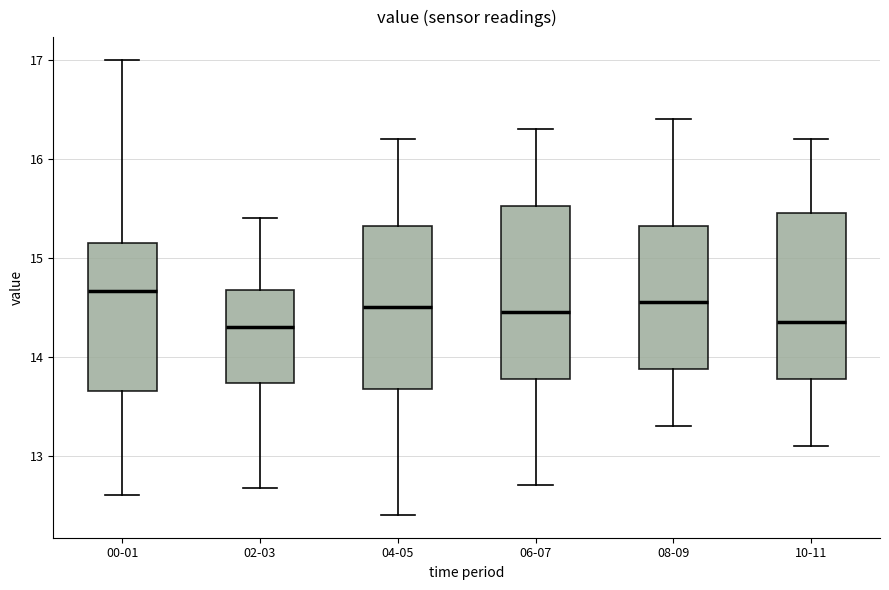

Reading left to right, transcribe this box plot: for each box, give where its median line is, the range the box spans, and where its two whiskers end, as read against the y-axis. The values are not printed on the chart, so give them approximately, as read against the axis.

00-01: median 14.7, box 13.7 to 15.1, whiskers 12.6 to 17.0
02-03: median 14.3, box 13.7 to 14.7, whiskers 12.7 to 15.4
04-05: median 14.5, box 13.7 to 15.3, whiskers 12.4 to 16.2
06-07: median 14.5, box 13.8 to 15.5, whiskers 12.7 to 16.3
08-09: median 14.6, box 13.9 to 15.3, whiskers 13.3 to 16.4
10-11: median 14.4, box 13.8 to 15.5, whiskers 13.1 to 16.2